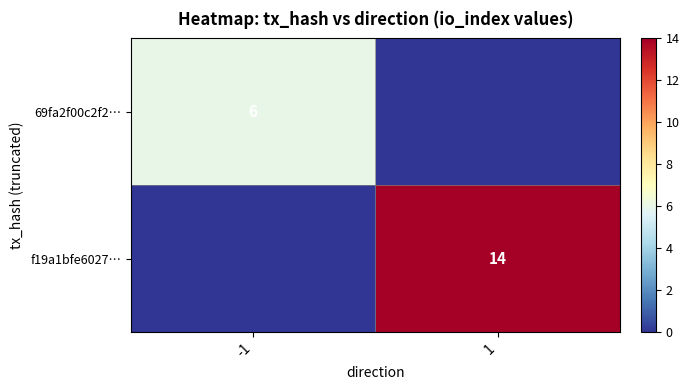

Which has a higher value, -1 or 1?

-1